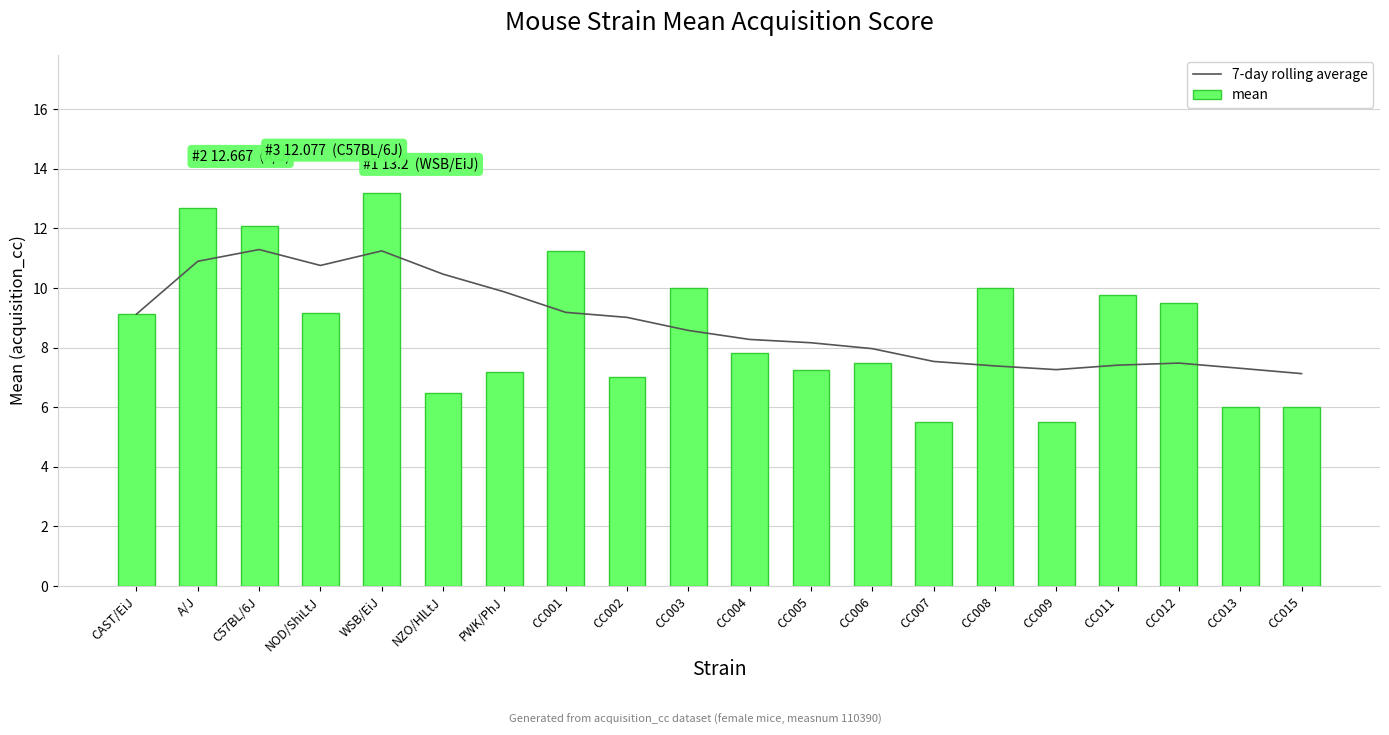

What are all the series names shown in the legend?

7-day rolling average, mean